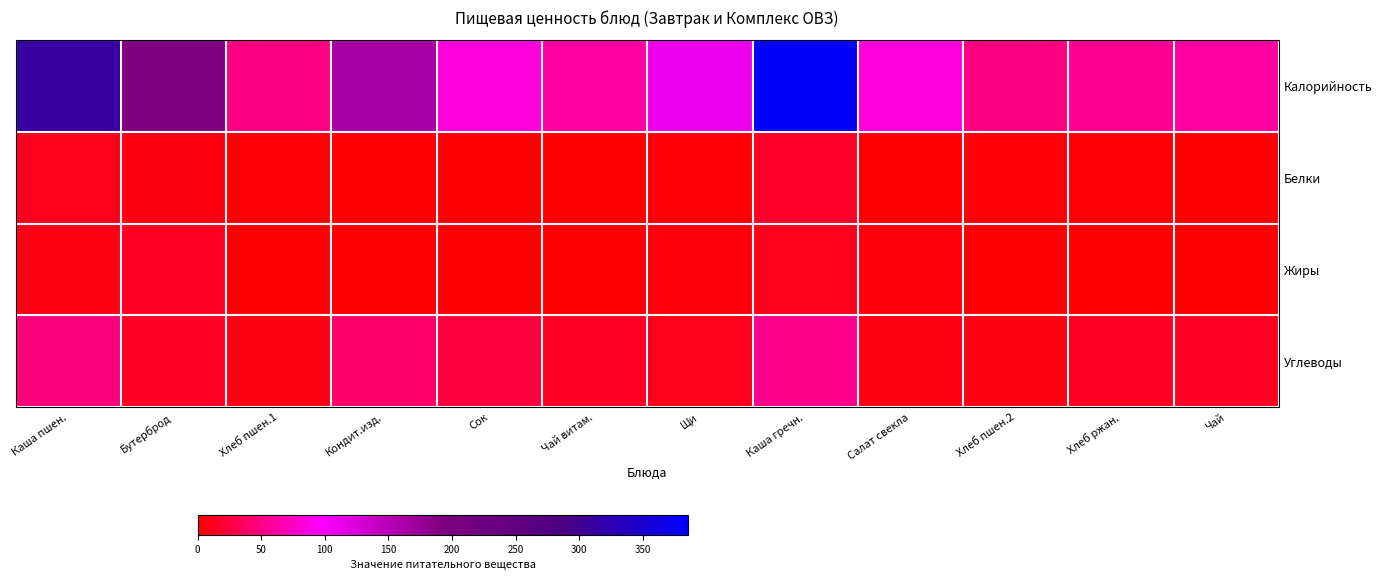

What is the difference between the highest and lowest values at Чай?

61